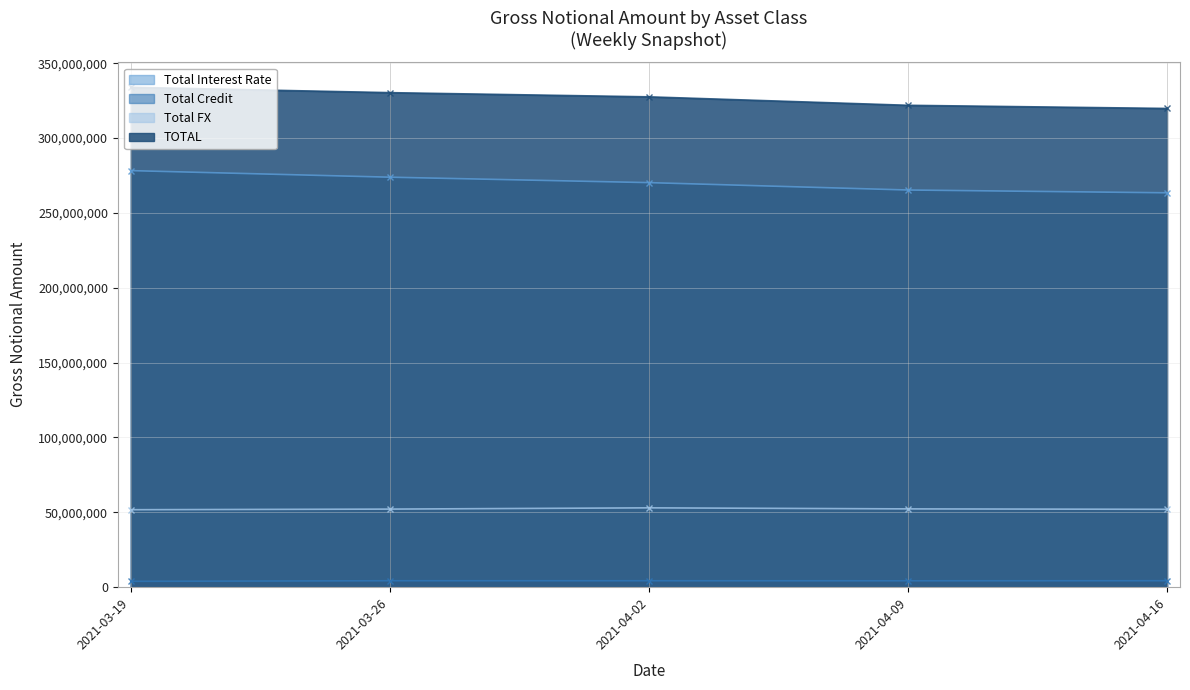

What are all the series names shown in the legend?

Total Interest Rate, Total Credit, Total FX, TOTAL